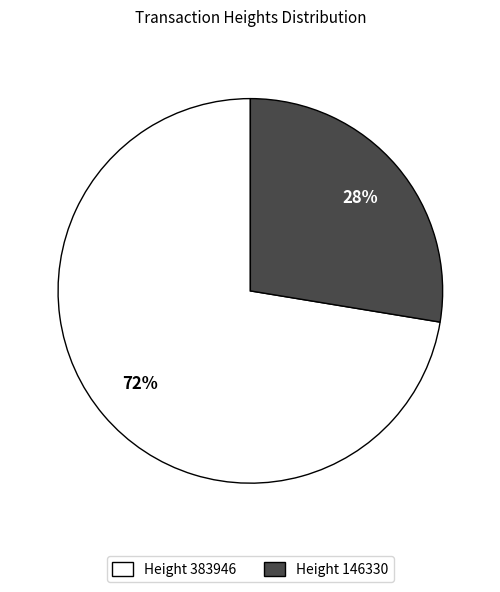

Combined, do Height 383946 and Height 146330 account for over 50%?

Yes